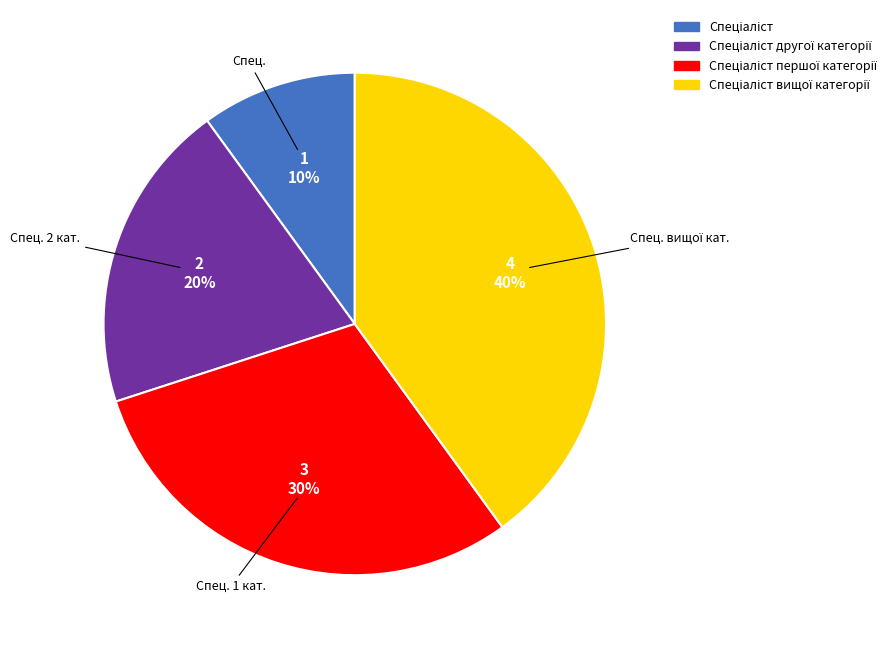

Is there a majority slice in this chart?

No